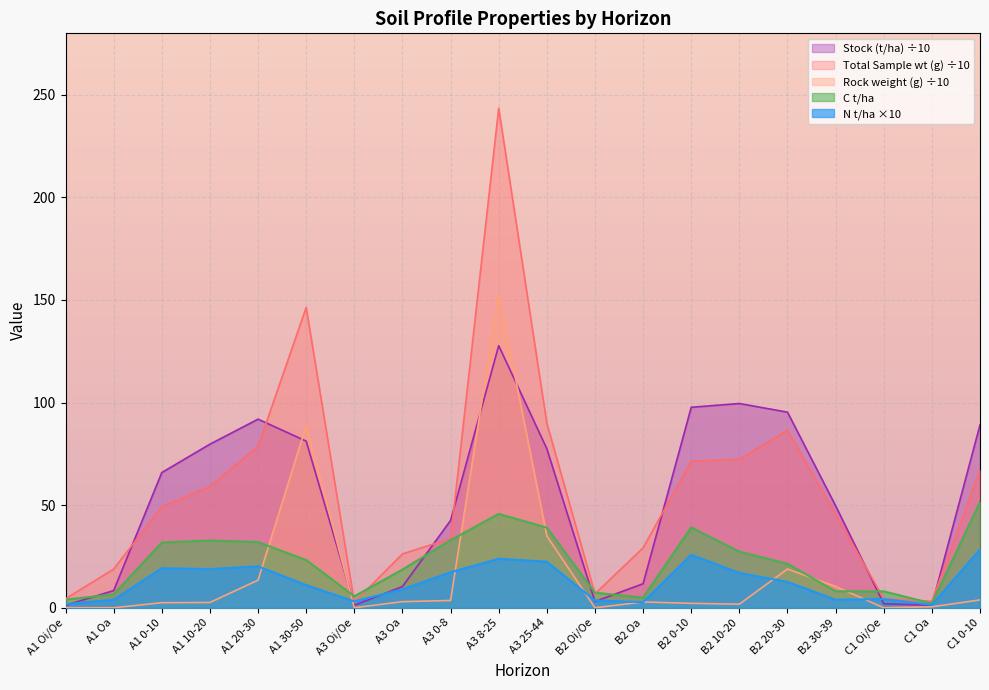

What are all the series names shown in the legend?

Stock (t/ha) ÷10, Total Sample wt (g) ÷10, Rock weight (g) ÷10, C t/ha, N t/ha ×10